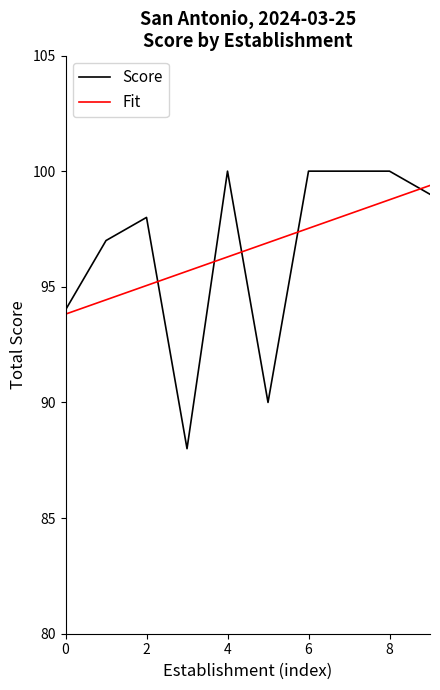

Which series has the largest range (max minus min)?

Score